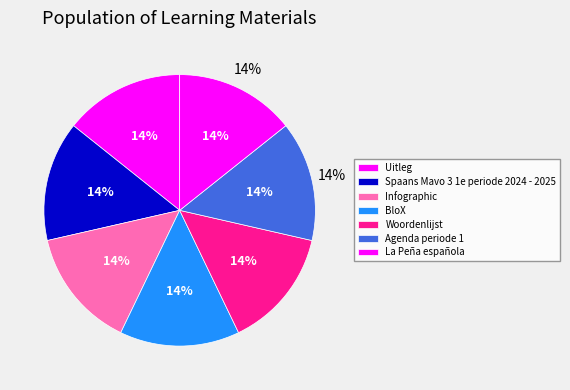

Is the sum of La Peña española and BloX greater than half?

No